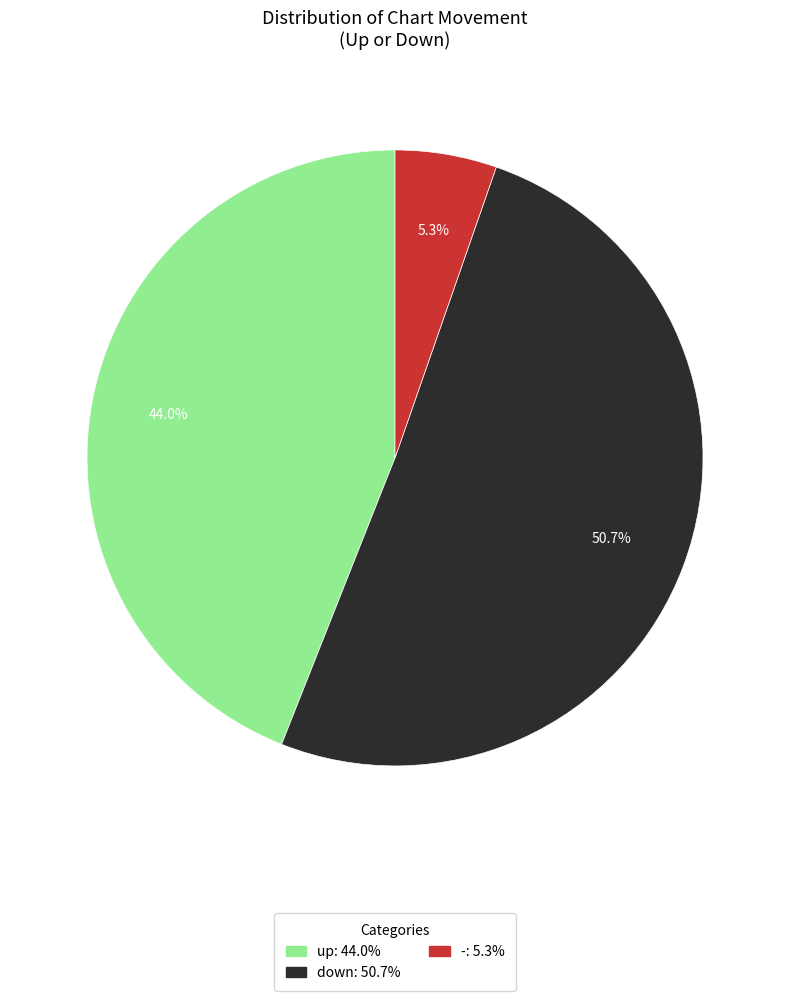

Rank the categories by value from lowest to highest.

-, up, down